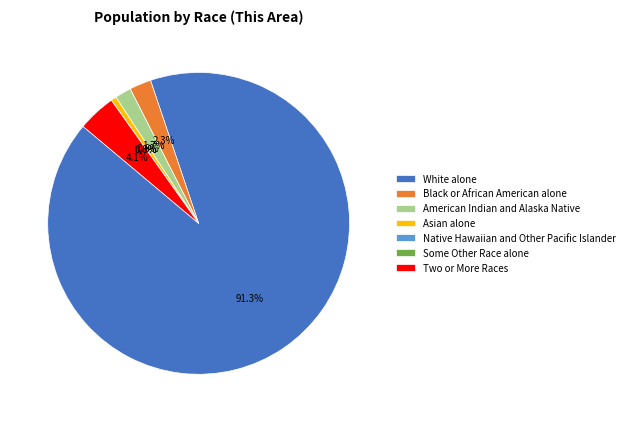

Rank the categories by value from lowest to highest.

Native Hawaiian and Other Pacific Islander, Some Other Race alone, Asian alone, American Indian and Alaska Native, Black or African American alone, Two or More Races, White alone